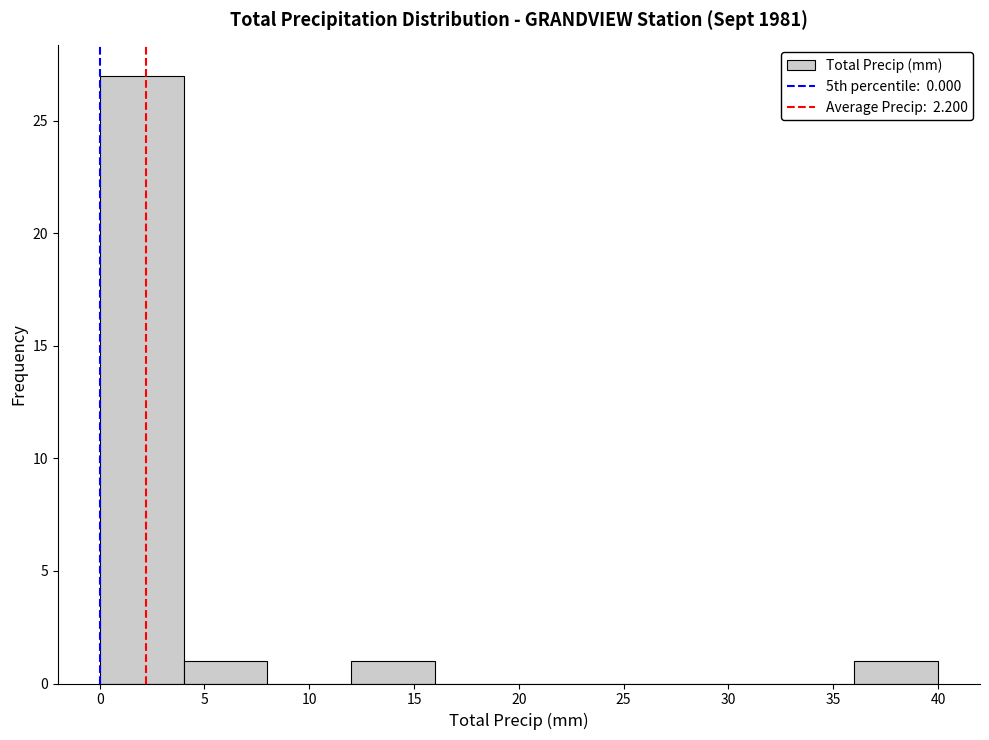

How tall is the bar that spans 4 to 8 on the x-axis? The values are not printed on the chart, so give them approximately, as read against the axis.

1